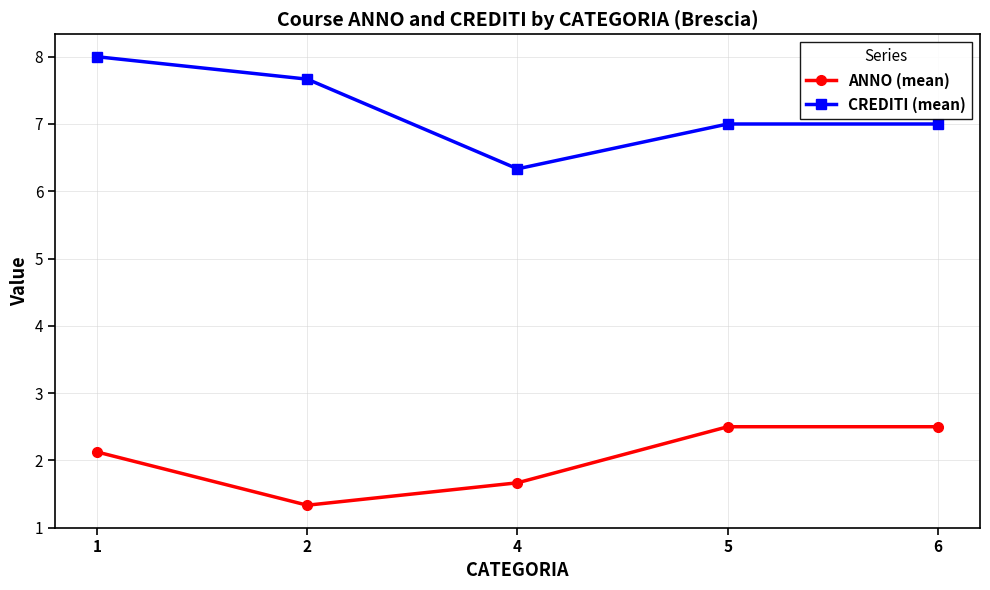

True or false: CREDITI (mean) has a value of 4.2 at 2.

False